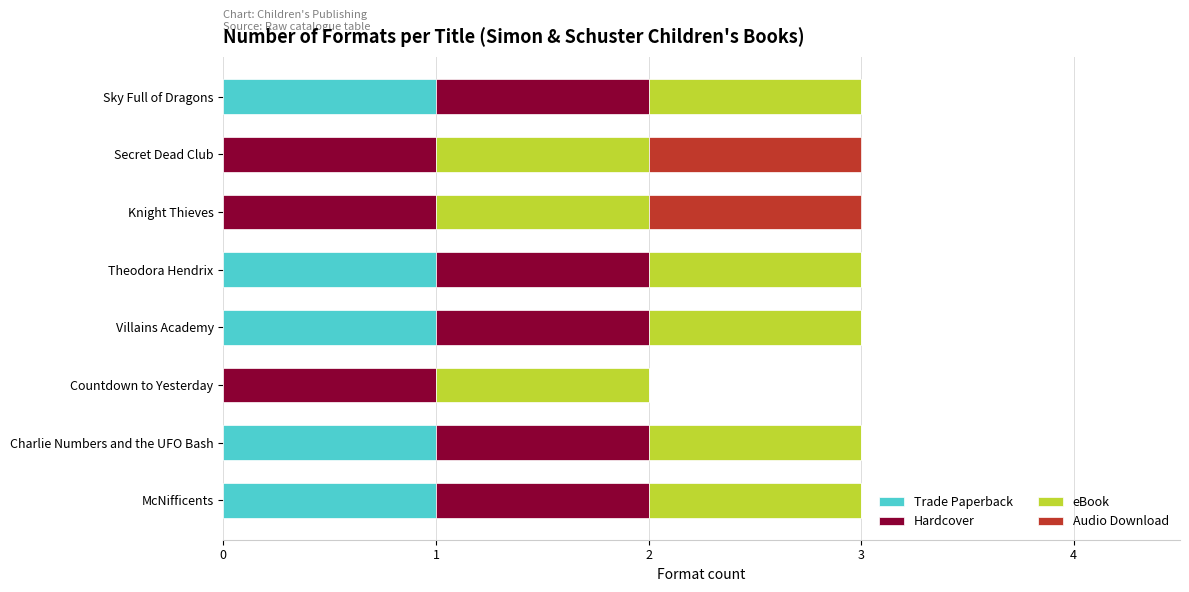

True or false: Trade Paperback has a value of 1 at Theodora Hendrix.

True